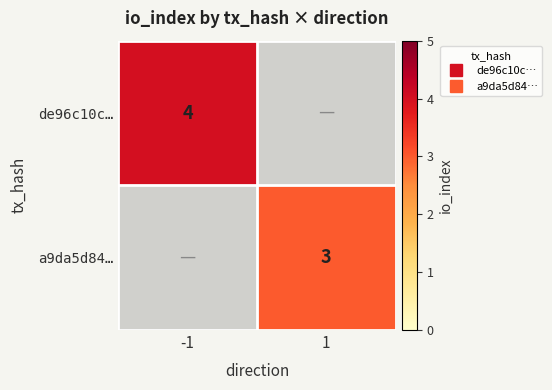

Where is de96c10c… nearest to the value 4?

-1